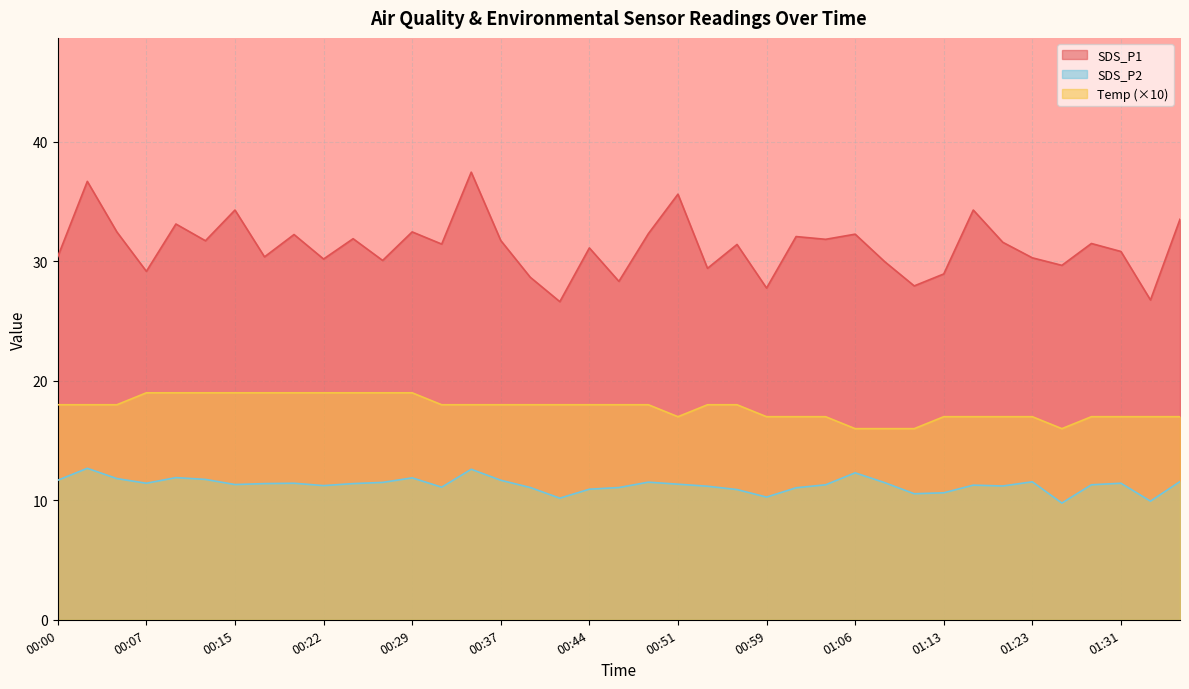

Is the value of Temp at 00:17 greater than the value of SDS_P1 at 01:33?

No